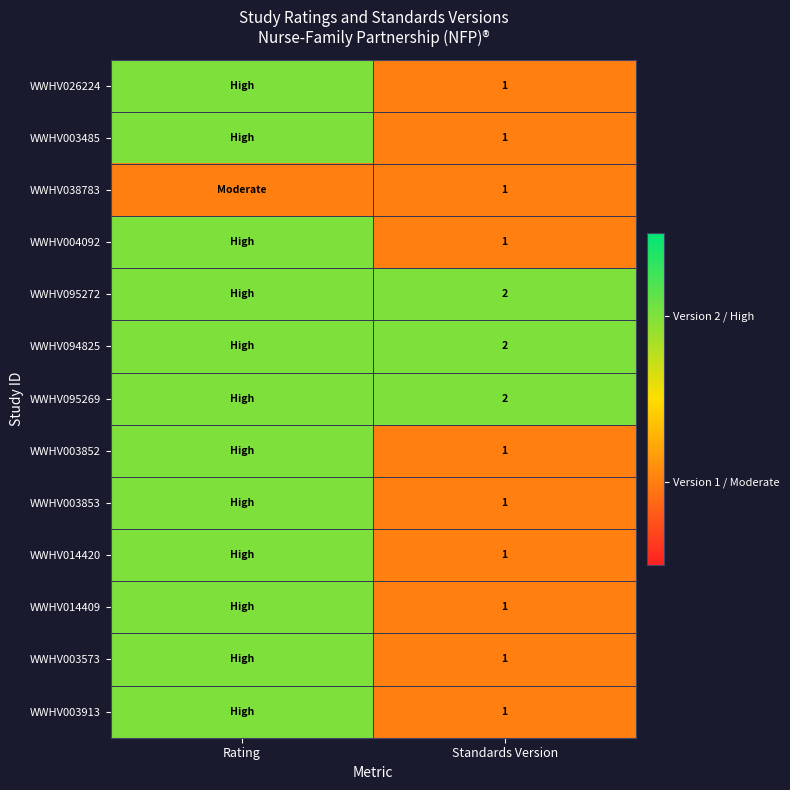

The value of WWHV095269 at Standards Version is 2. True or false?

True